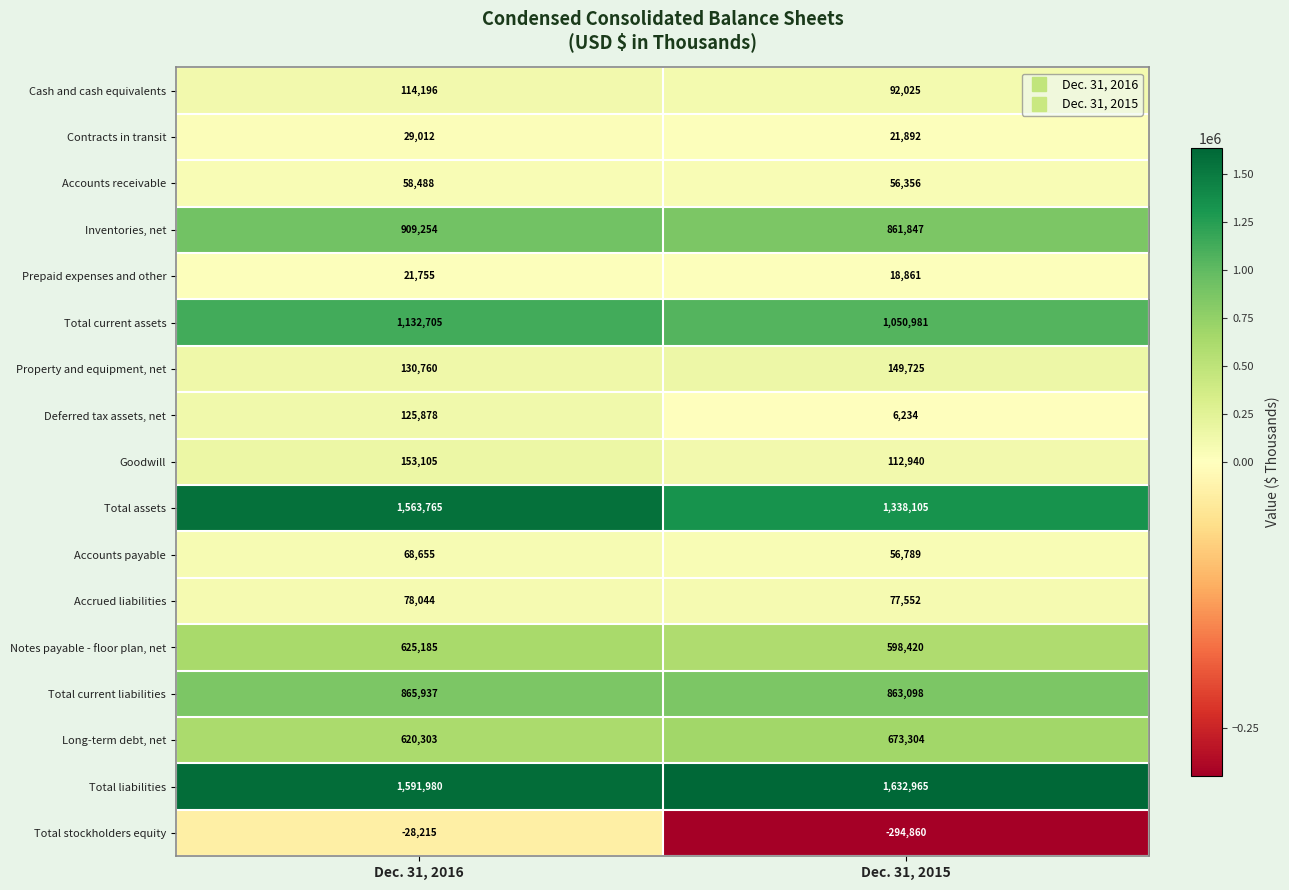

Between Dec. 31, 2016 and Dec. 31, 2015, which series saw the biggest shift?

Total stockholders equity